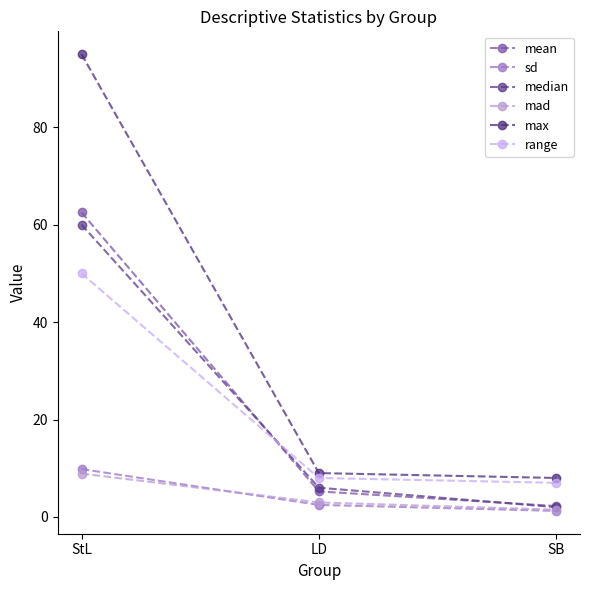

How many data points in sd are above 2?

2